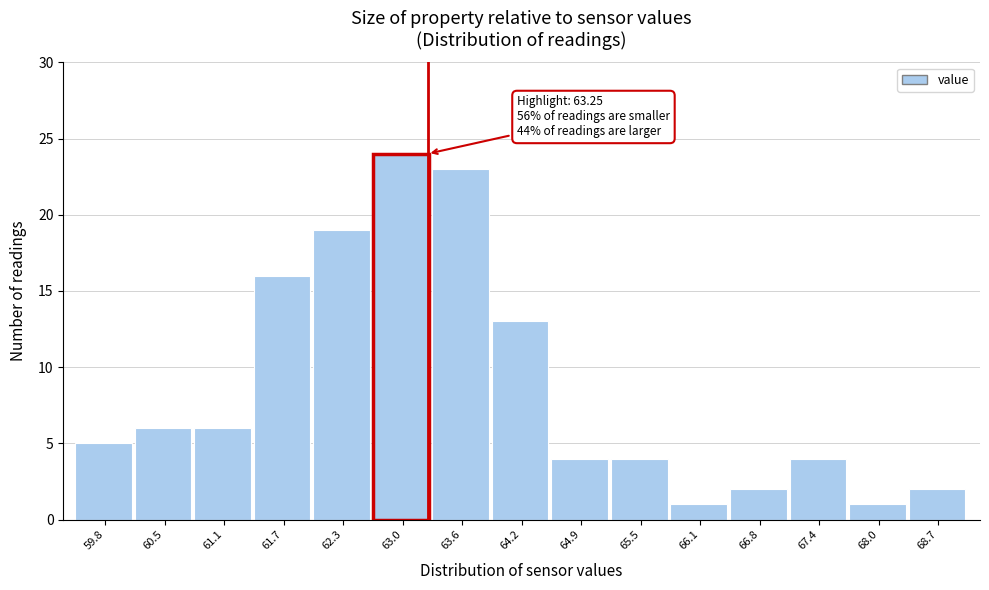

Which range on the x-axis has the tallest bar?

62.7 to 63.3